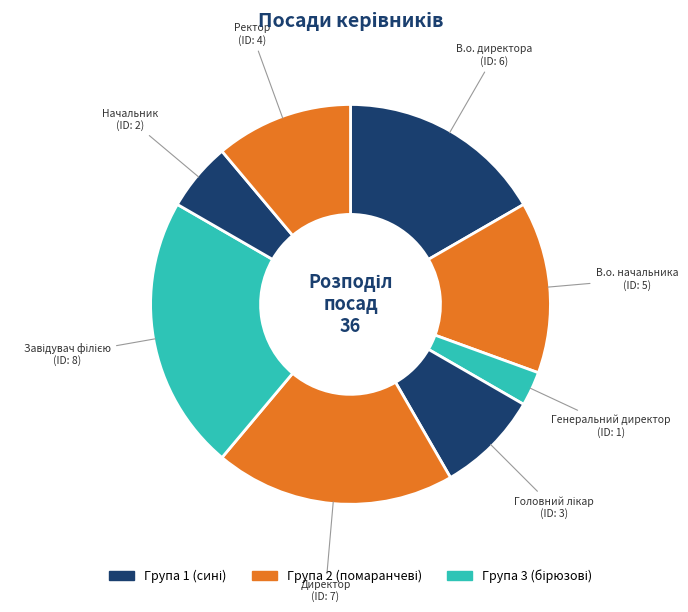

Between В.о. начальника and Ректор, which is larger?

В.о. начальника